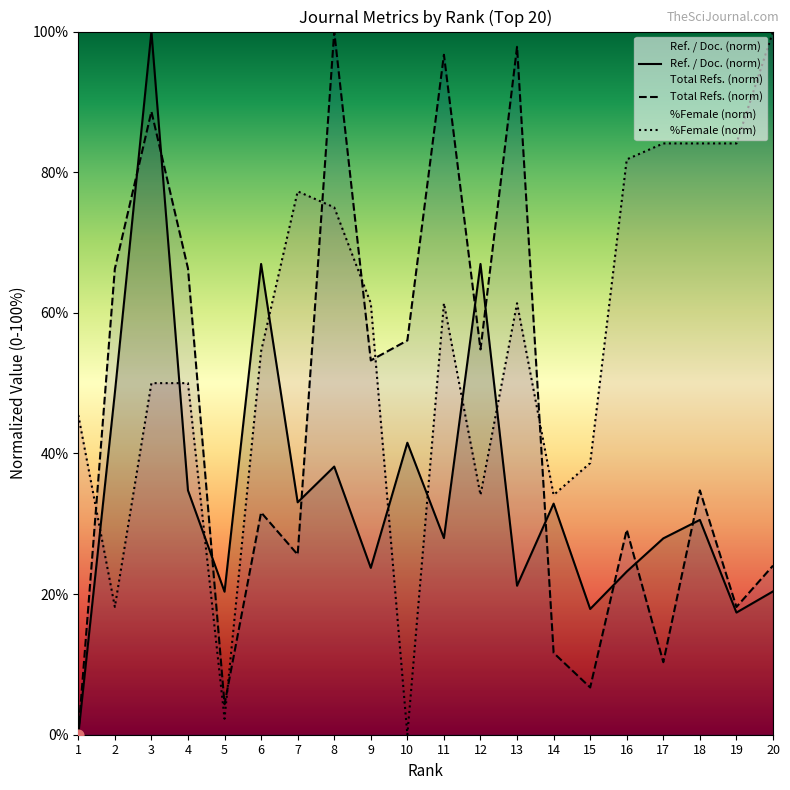

Which series contains the highest Y value?

Ref. / Doc.